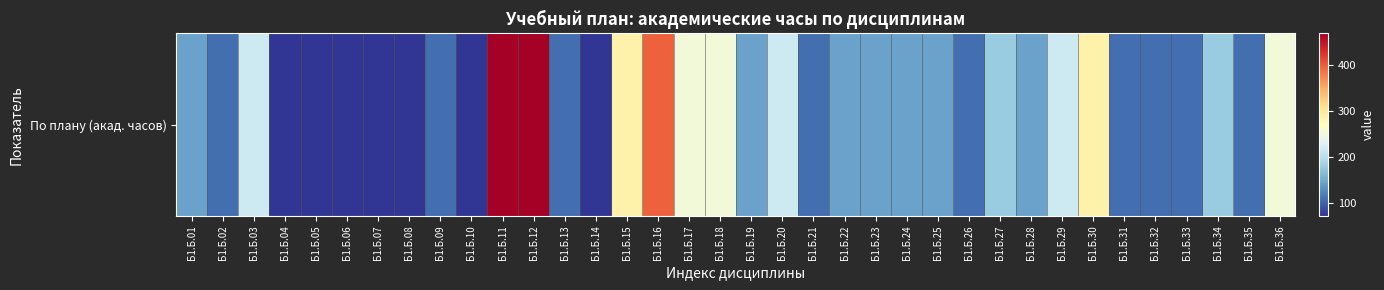

Reading left to right, transcribe all the data shown in this chart.

Б1.Б.01=144	Б1.Б.02=108	Б1.Б.03=216	Б1.Б.04=72	Б1.Б.05=72	Б1.Б.06=72	Б1.Б.07=72	Б1.Б.08=72	Б1.Б.09=108	Б1.Б.10=72	Б1.Б.11=468	Б1.Б.12=468	Б1.Б.13=108	Б1.Б.14=72	Б1.Б.15=288	Б1.Б.16=396	Б1.Б.17=252	Б1.Б.18=252	Б1.Б.19=144	Б1.Б.20=216	Б1.Б.21=108	Б1.Б.22=144	Б1.Б.23=144	Б1.Б.24=144	Б1.Б.25=144	Б1.Б.26=108	Б1.Б.27=180	Б1.Б.28=144	Б1.Б.29=216	Б1.Б.30=288	Б1.Б.31=108	Б1.Б.32=108	Б1.Б.33=108	Б1.Б.34=180	Б1.Б.35=108	Б1.Б.36=252